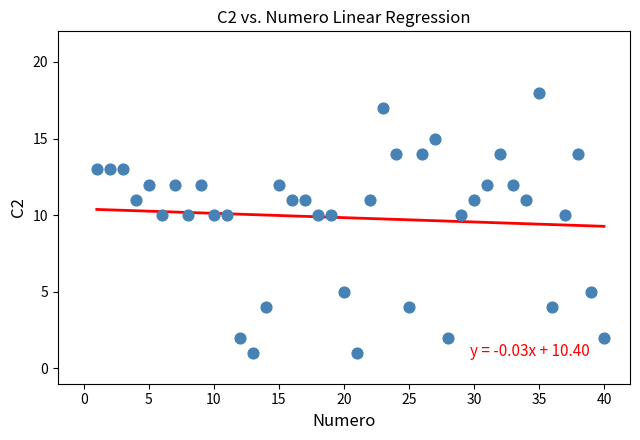

What is the range of X values (max minus min)?

39